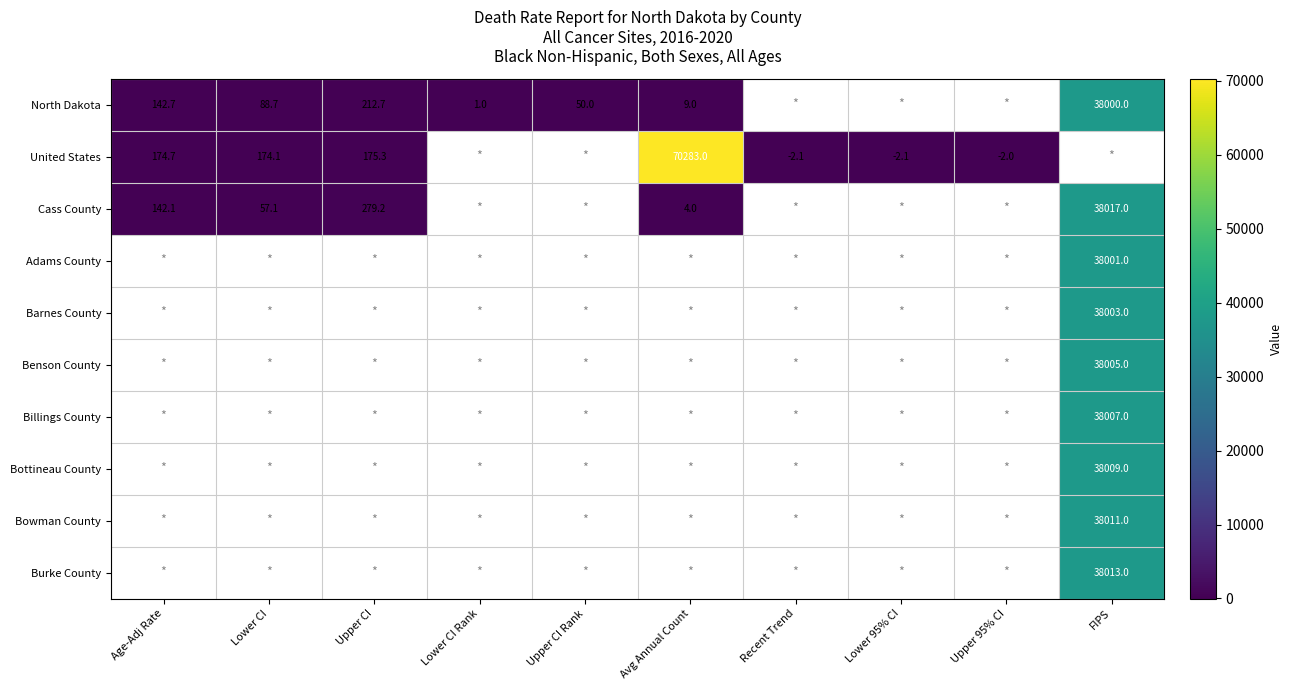

True or false: Bottineau County has a value of 58264.4 at FIPS.

False